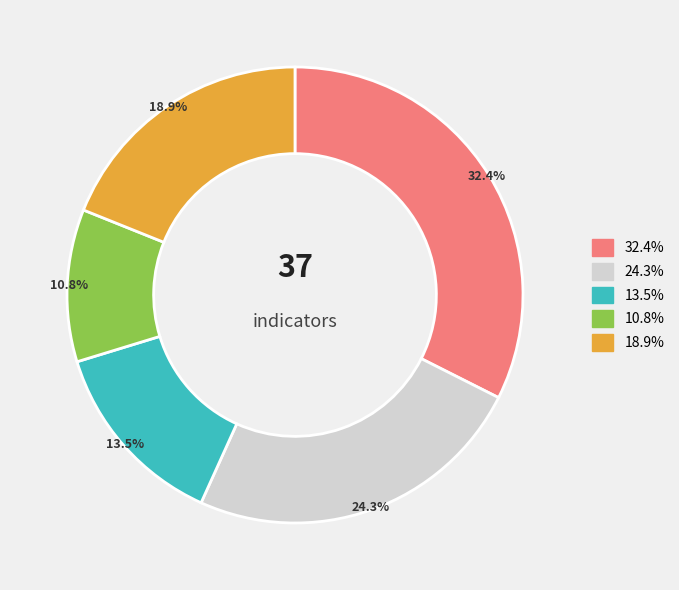

Is there any slice that represents more than half of the pie?

No